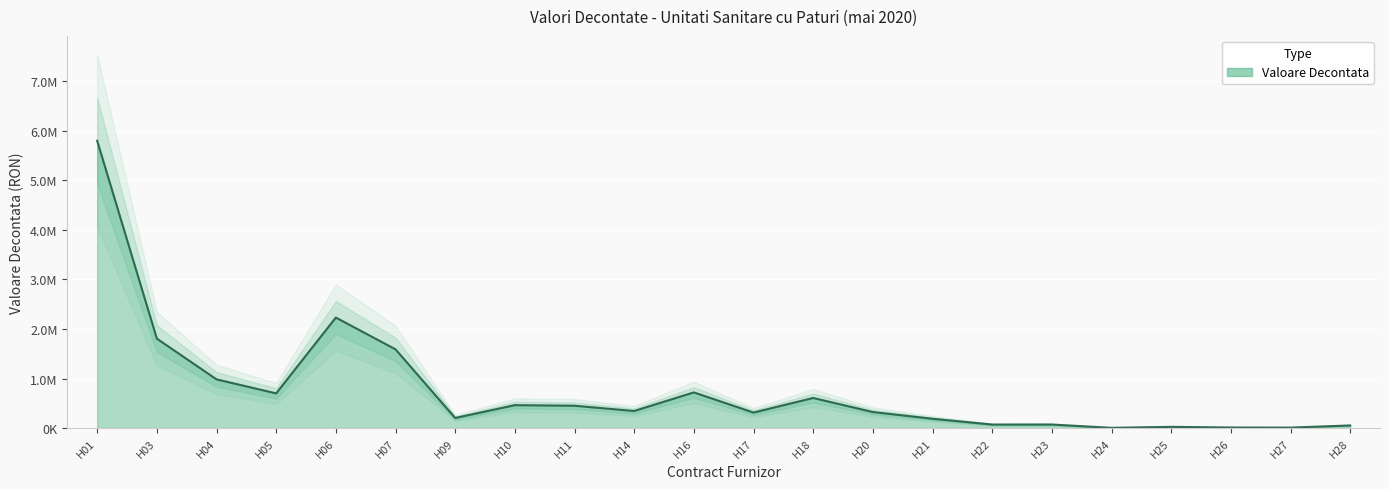

What is the difference between the maximum and minimum values?

5794715.6